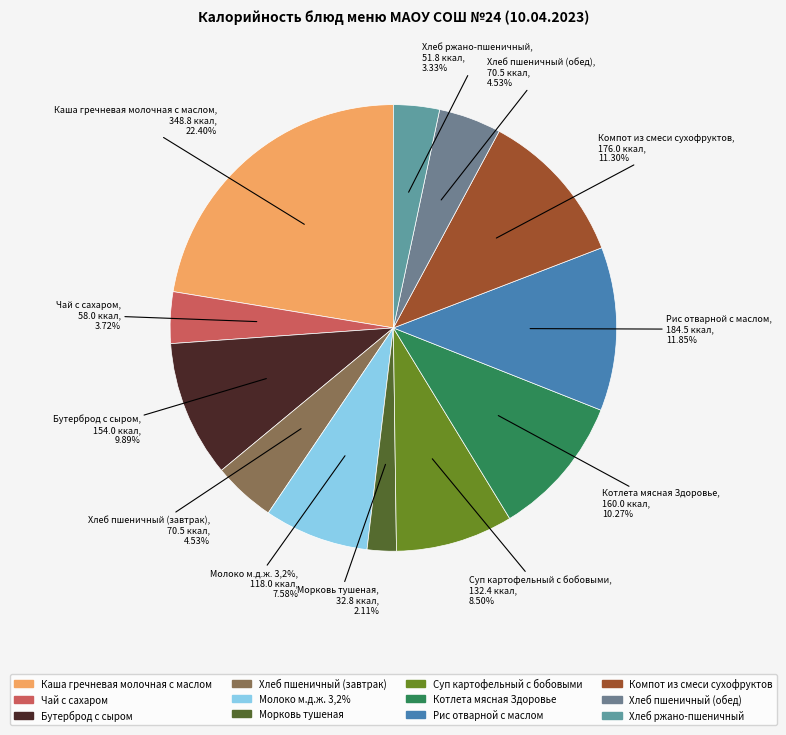

Approximately how many times larger is the value at Хлеб ржано-пшеничный compared to Рис отварной с маслом?

0.3